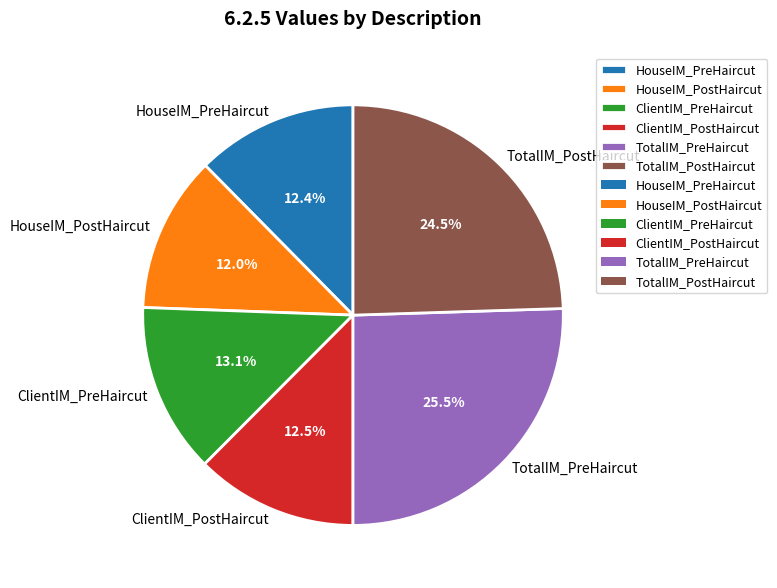

Which category has the biggest portion of the pie?

TotalIM_PreHaircut